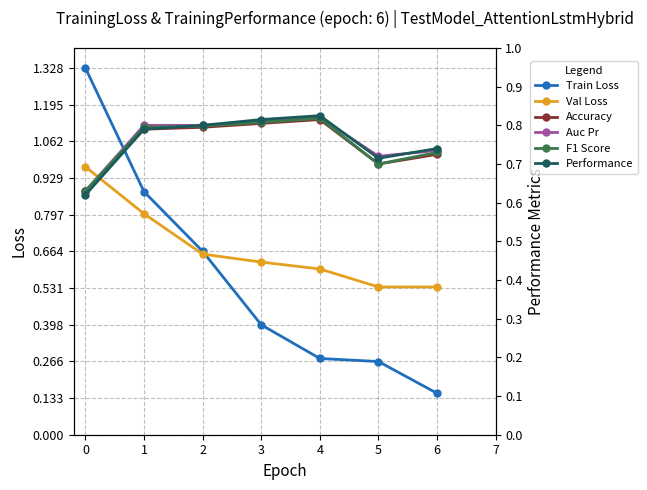

What is the value of the F1 Score point at the 1st from the left?

0.6